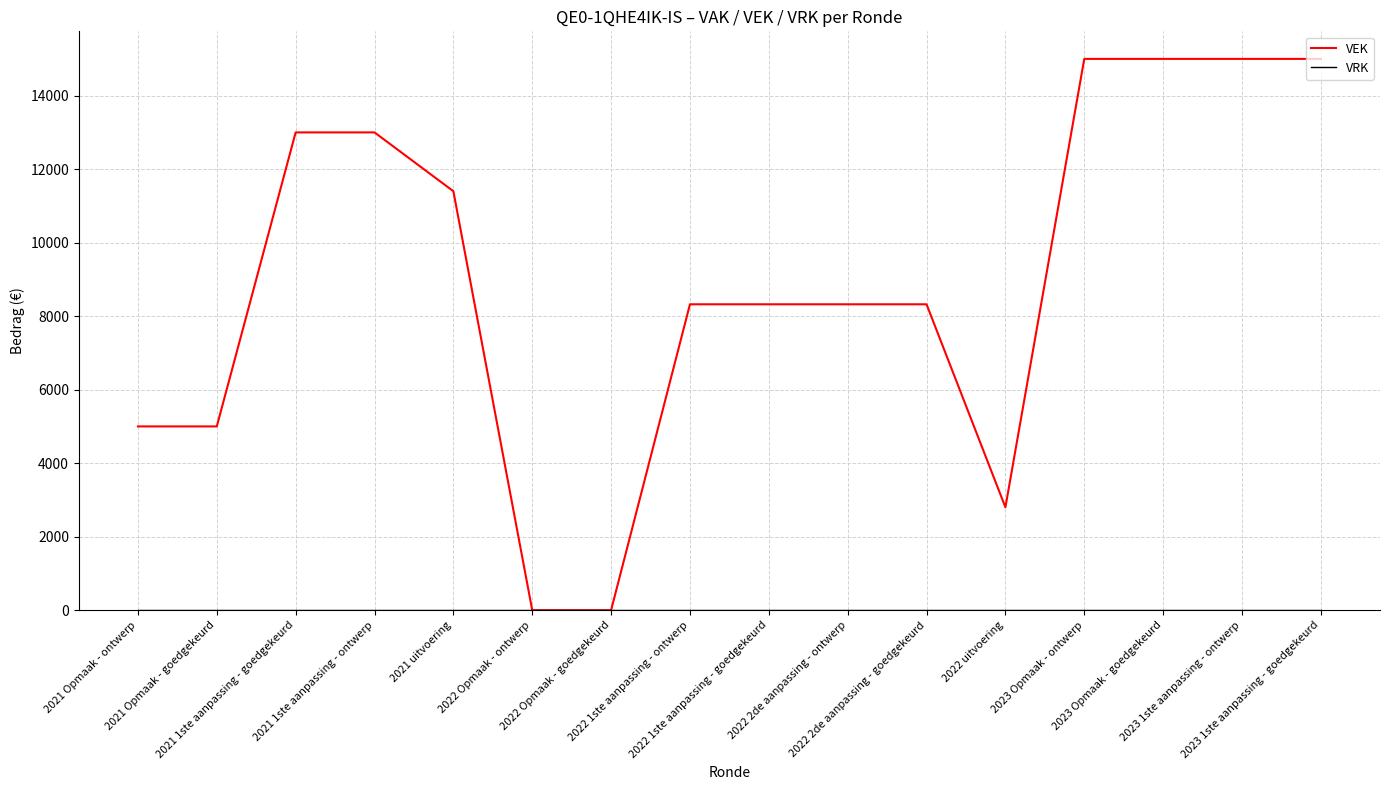

Which series has the largest range (max minus min)?

VEK